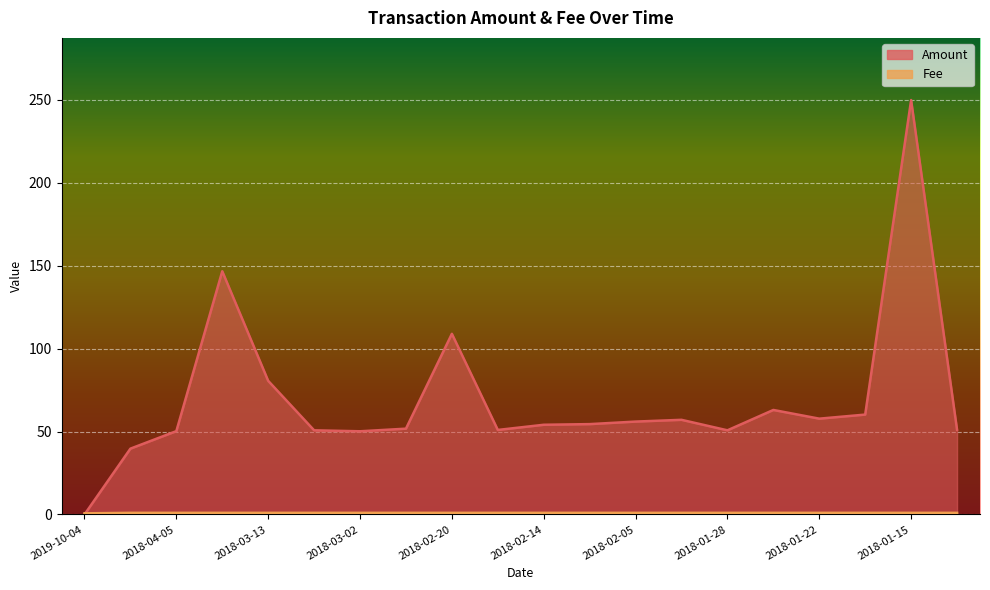

Which series ends up on top after the final intersection of Amount and Fee?

Amount